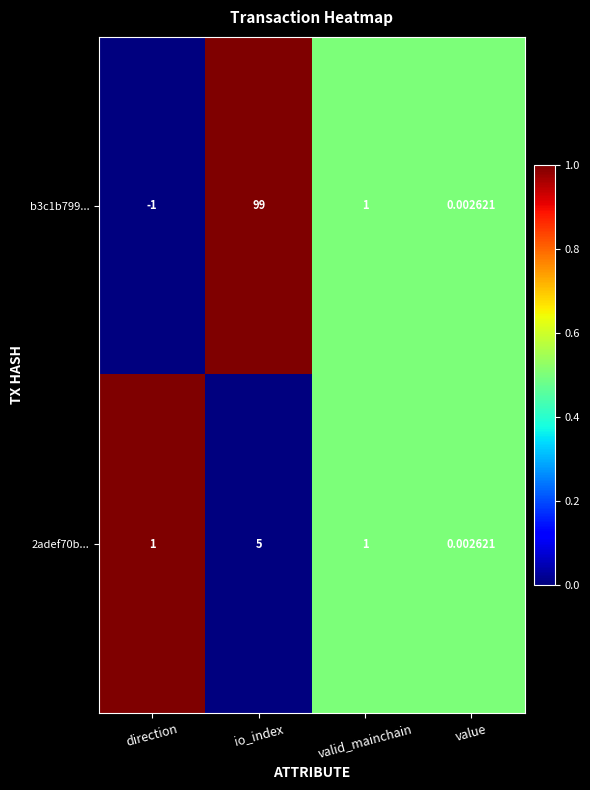

Rank the categories by b3c1b799... value from highest to lowest.

io_index, valid_mainchain, value, direction